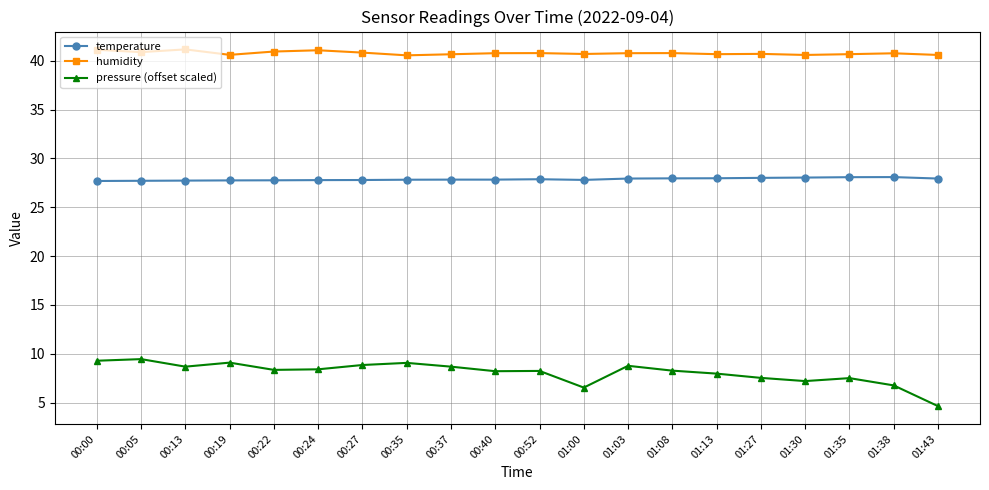

Is the value of pressure (offset scaled) at 01:35 greater than the value of humidity at 00:27?

No